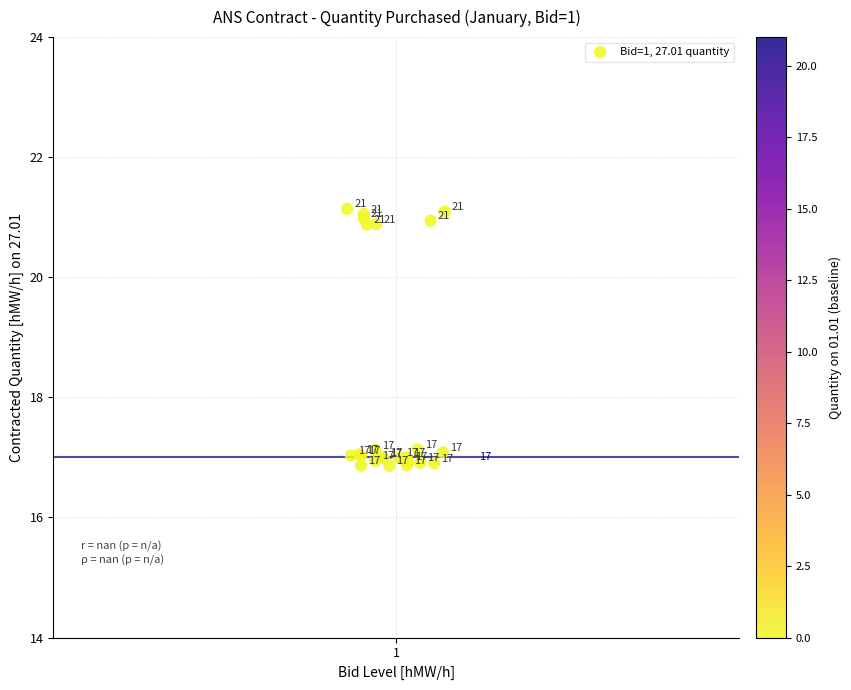

What Y value in the scatter plot is closest to 19?

17.1